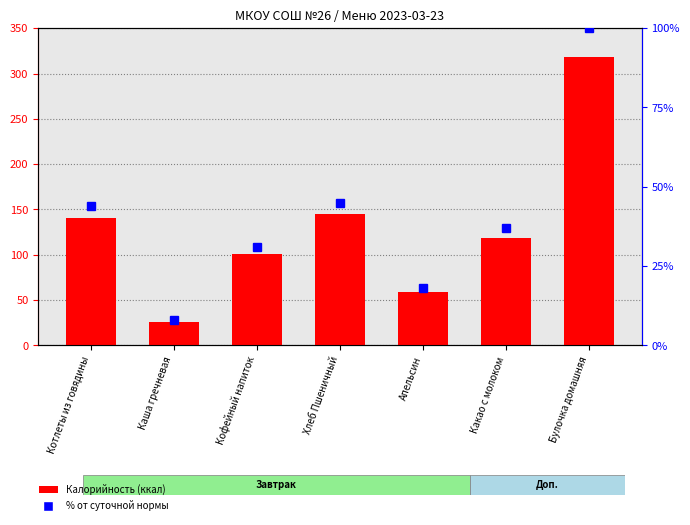

Is it true that Калорийность (ккал) equals 145.2 at Хлеб Пшеничный?

True